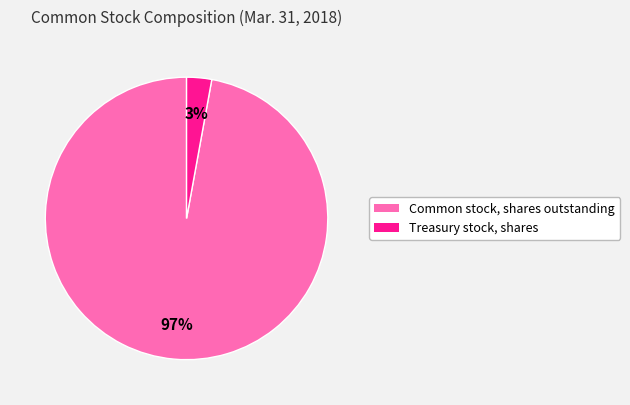

Combined, do Treasury stock, shares and Common stock, shares outstanding account for over 50%?

Yes